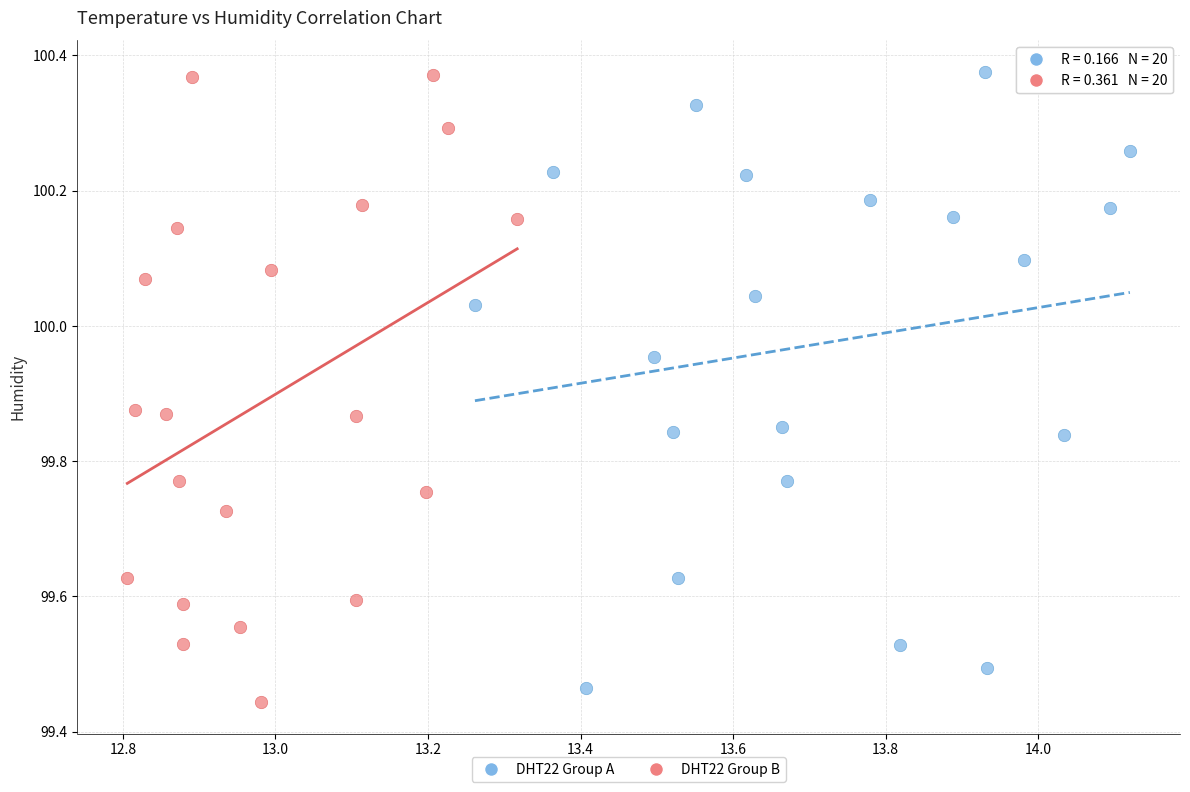

What are all the series names shown in the legend?

DHT22 Group A, DHT22 Group B